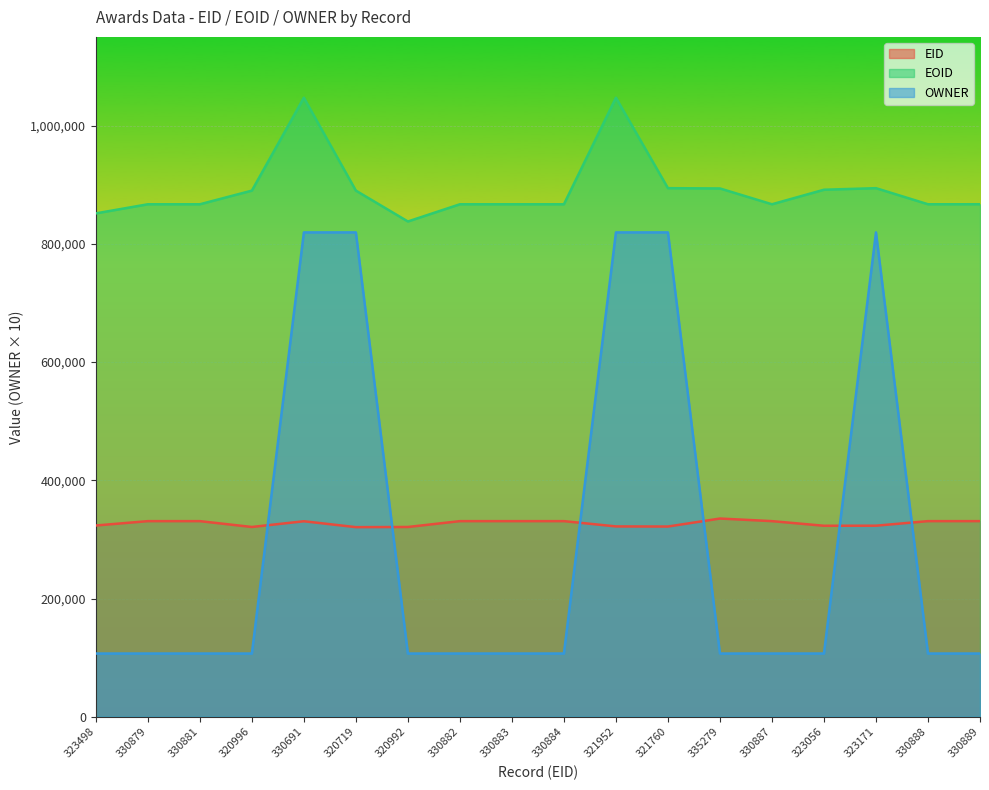

At which category does the chart reach its minimum across all series?

323498